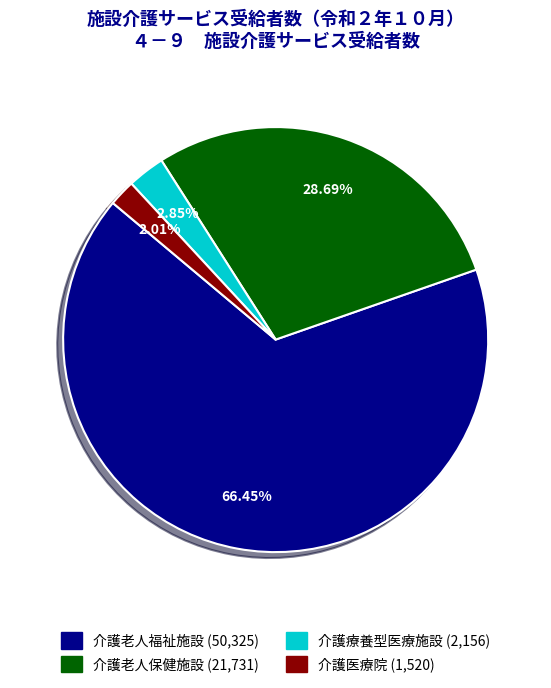

Combined, do 介護老人福祉施設 and 介護医療院 account for over 50%?

Yes